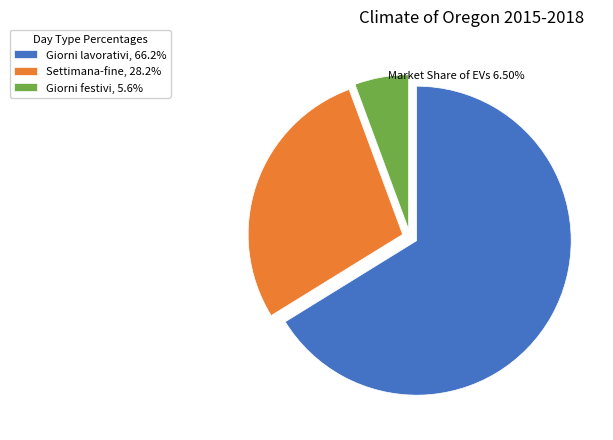

Is the sum of Giorni festivi, 5.6% and Giorni lavorativi, 66.2% greater than half?

Yes